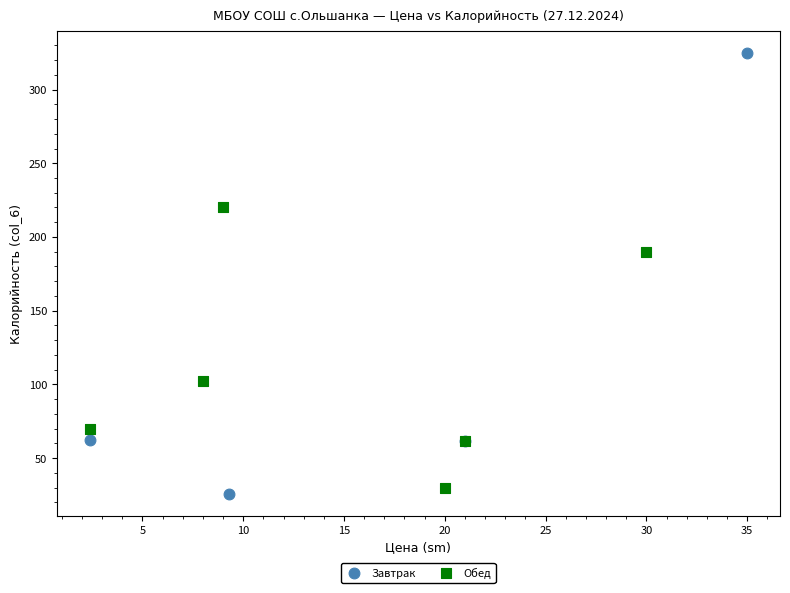

Which series reaches the maximum Y coordinate?

Завтрак